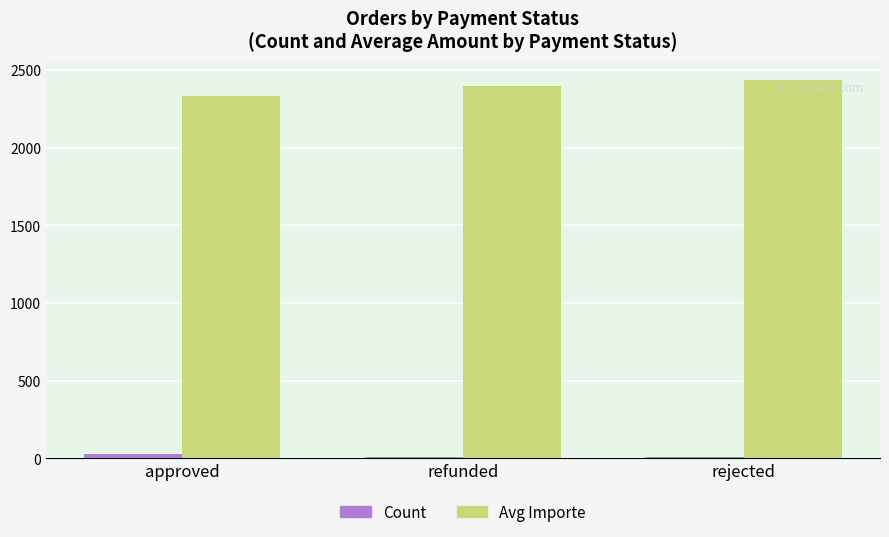

How many categories are shown in the chart?

3